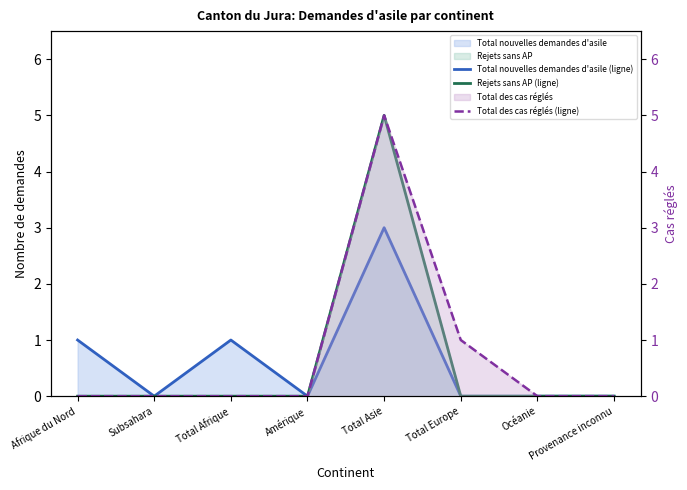

At how many categories does at least one series exceed 3?

1